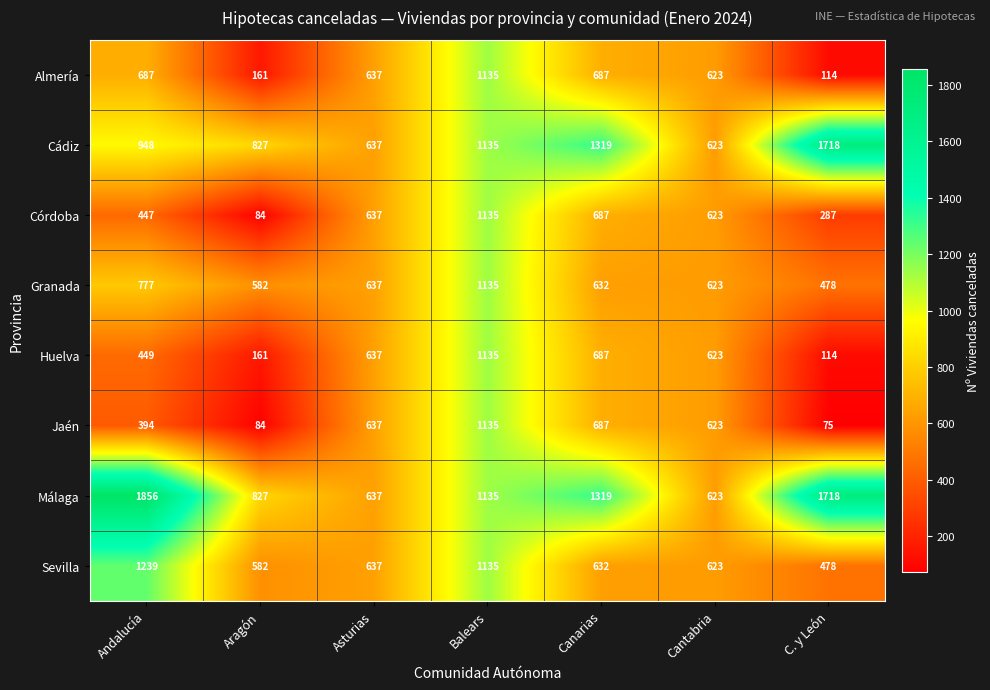

Rank the categories by Córdoba value from highest to lowest.

Balears, Canarias, Asturias, Cantabria, Andalucía, C. y León, Aragón